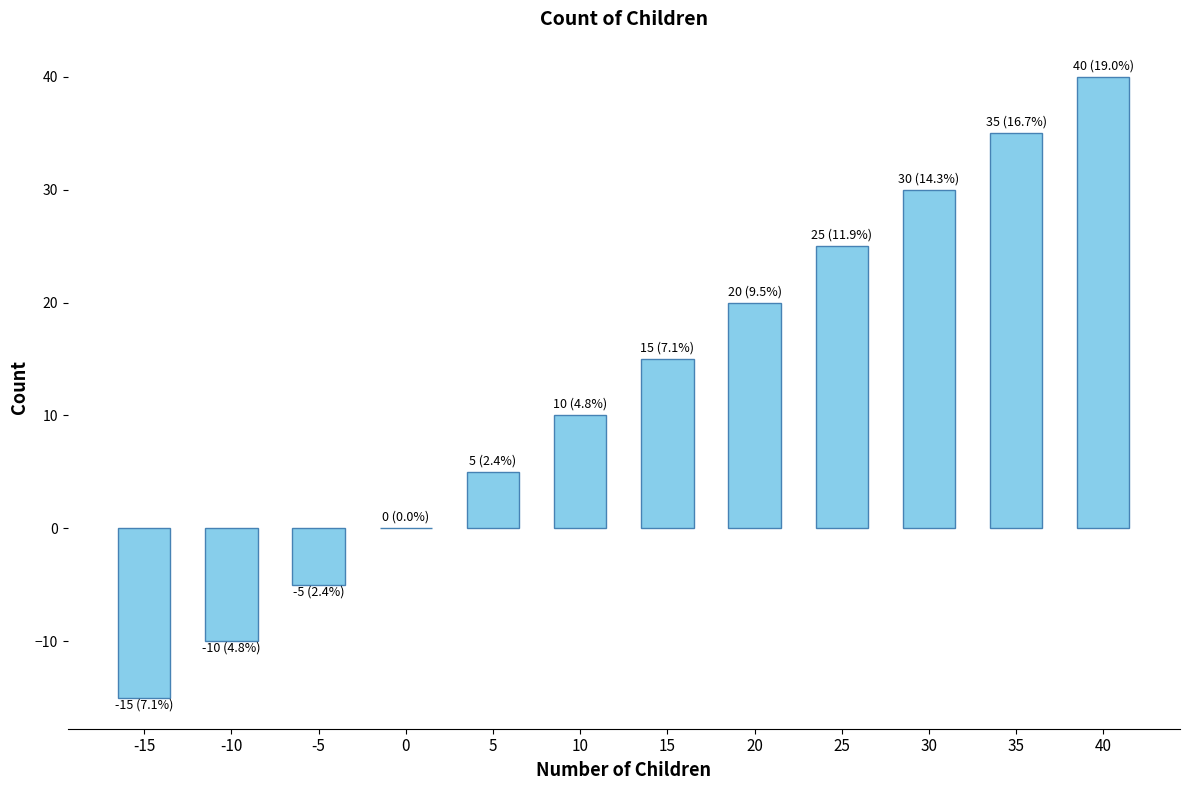

How many distinct data groups are displayed?

1